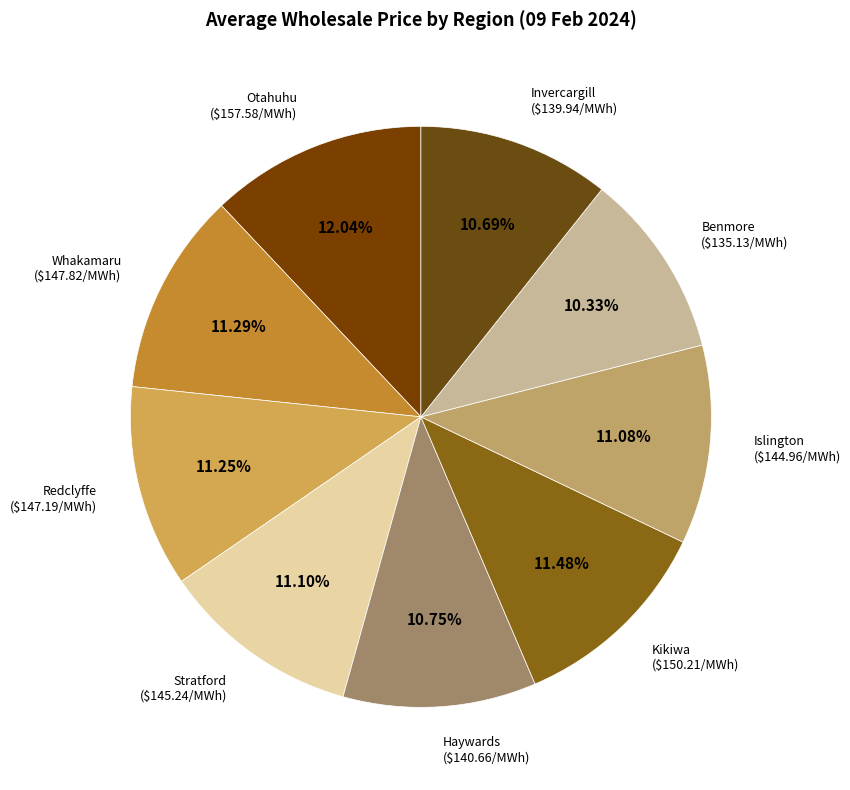

To the nearest percent, what is the average slice percentage?

11%